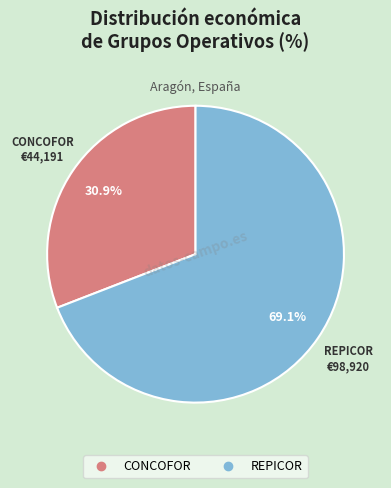

To the nearest percent, what is the average slice percentage?

50%